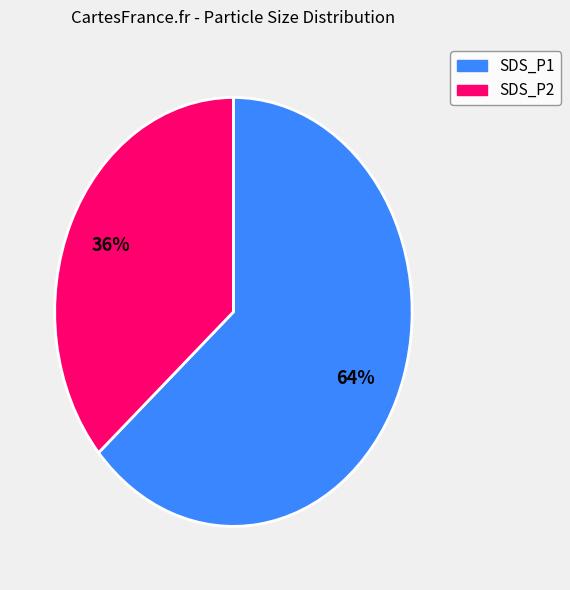

Does any single category account for the majority?

Yes